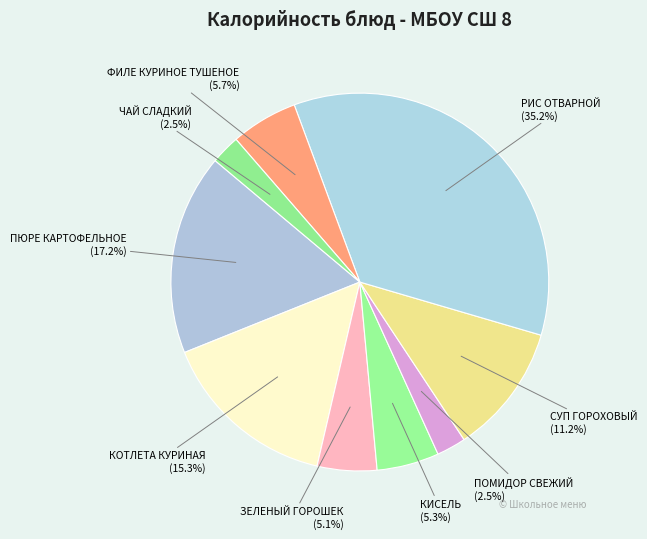

Is there a majority slice in this chart?

No